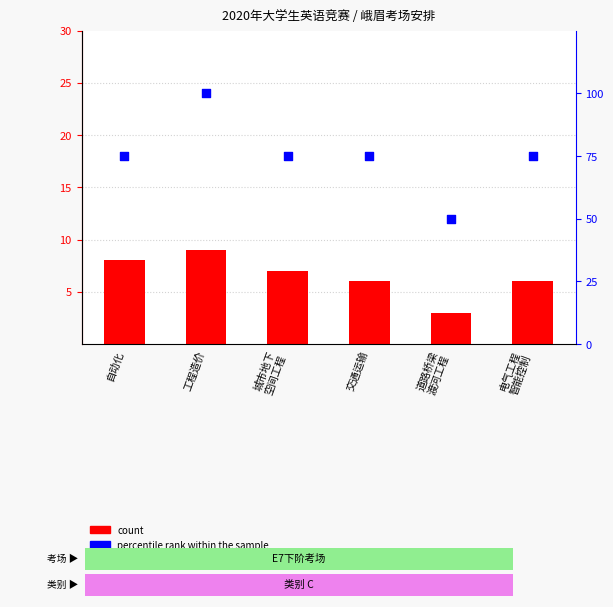

Which series has the largest Y range (max minus min)?

percentile rank within the sample